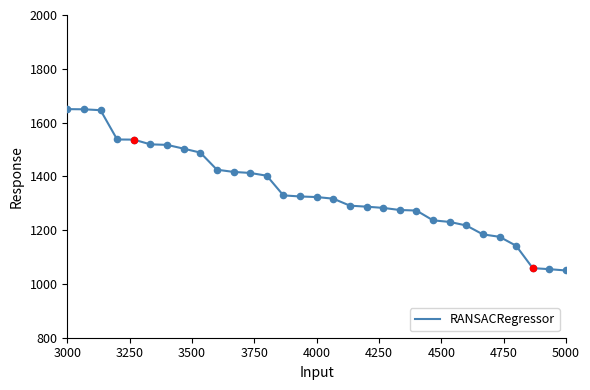

What is the minimum value shown in the chart?

1050.0